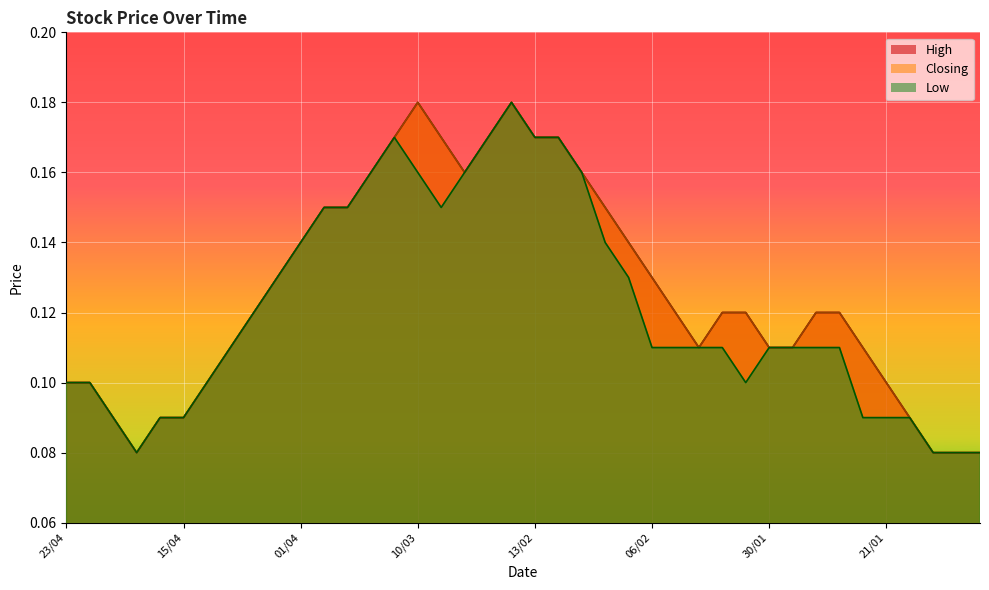

True or false: High and Low intersect in this chart.

False